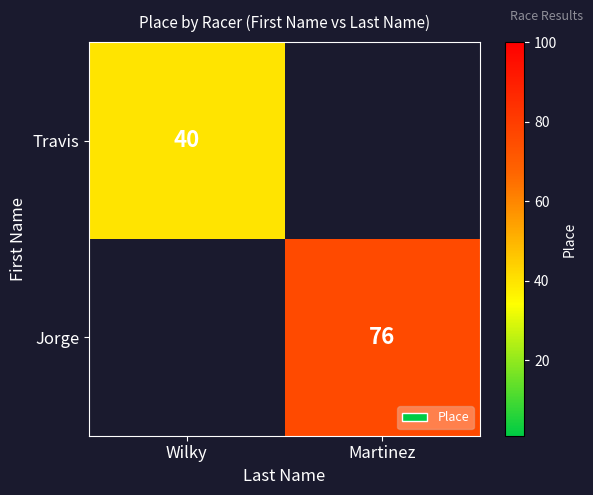

Which category has the lowest value across all series?

Wilky